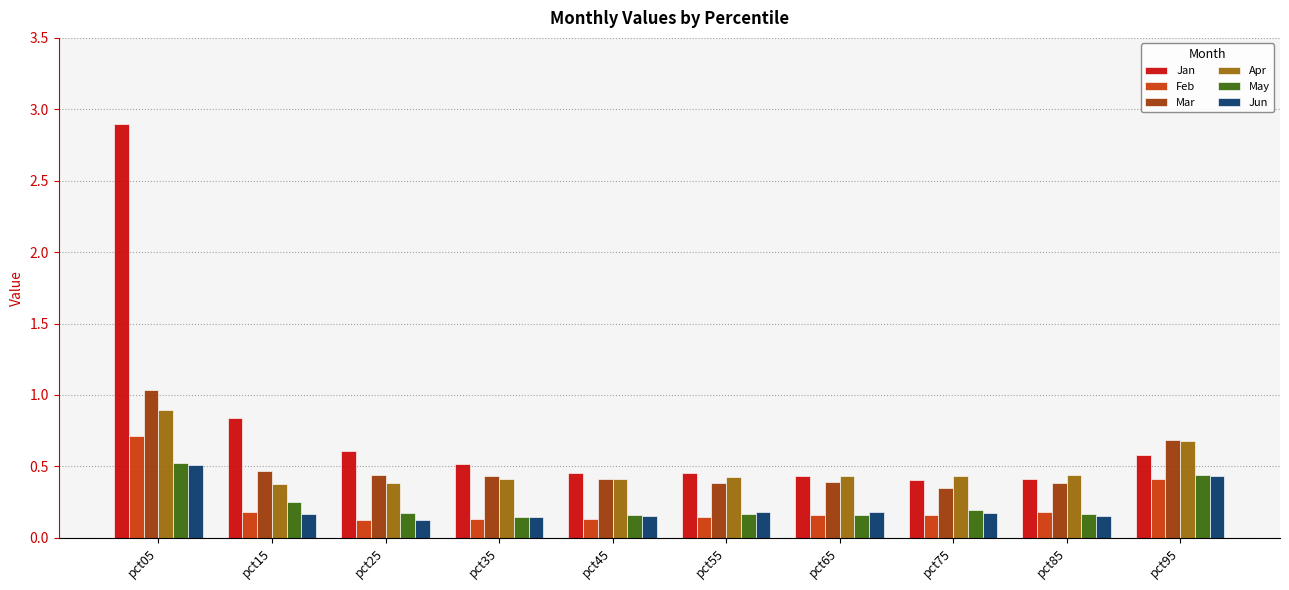

Between pct05 and pct95, which series saw the biggest shift?

Jan